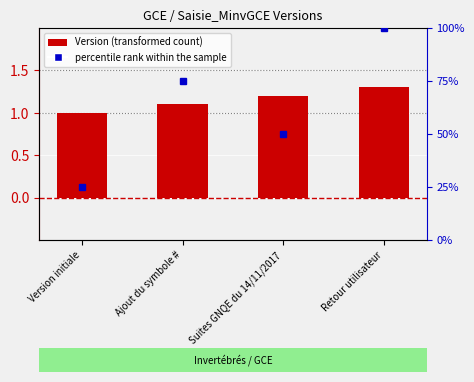

Reading left to right, extract all data points from this chart.

Version initiale=1.0	Ajout du symbole #=1.1	Suites GNQE du 14/11/2017=1.2	Retour utilisateur=1.3